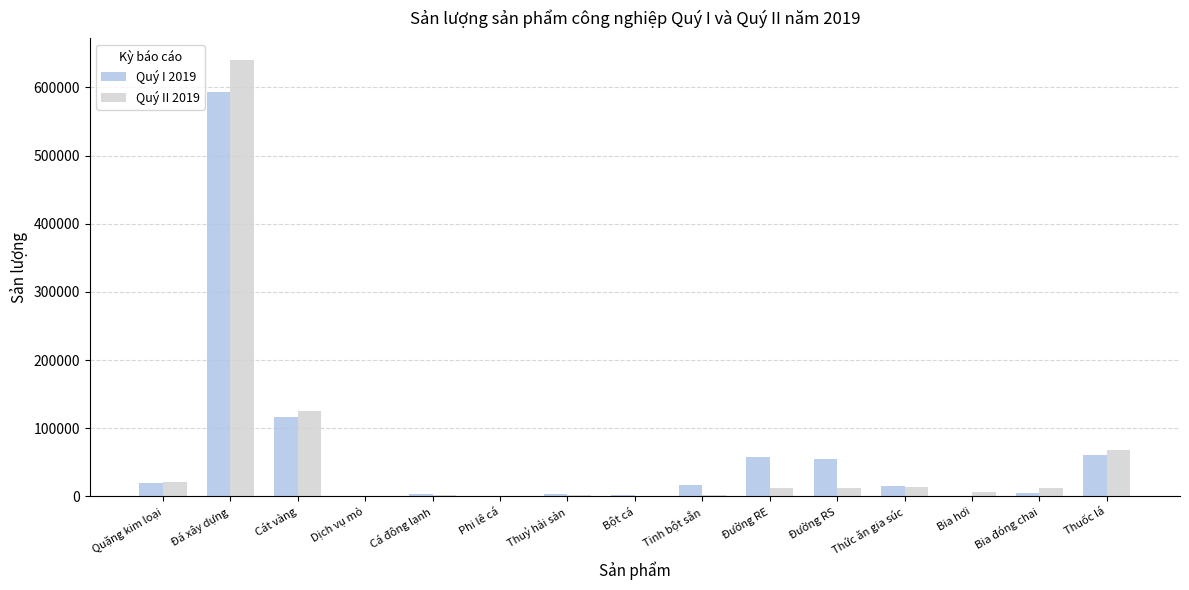

Is the value of Quý II 2019 at Thức ăn gia súc greater than the value of Quý I 2019 at Đường RS?

No